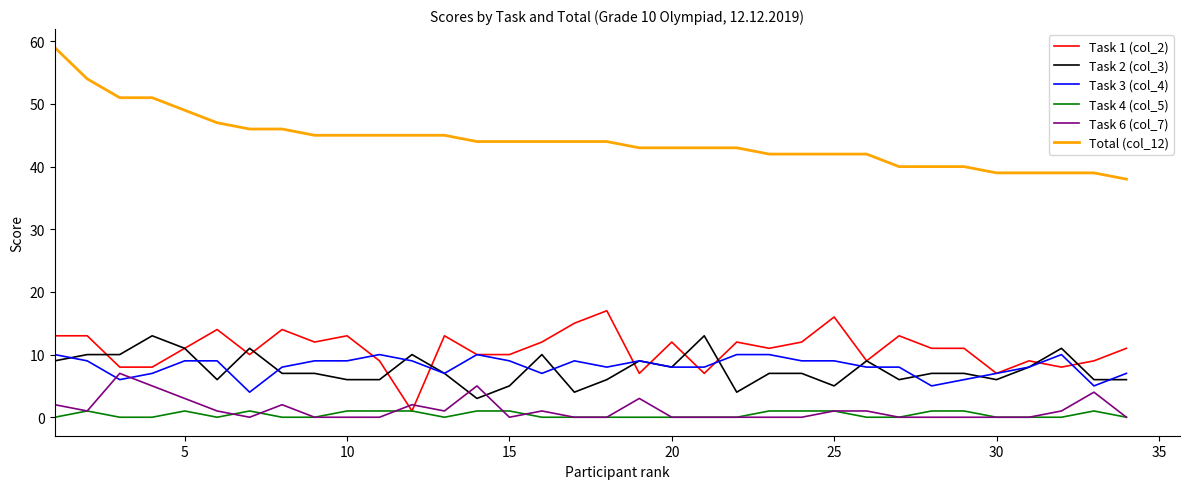

Which series has the largest total across all categories?

Total (col_12)